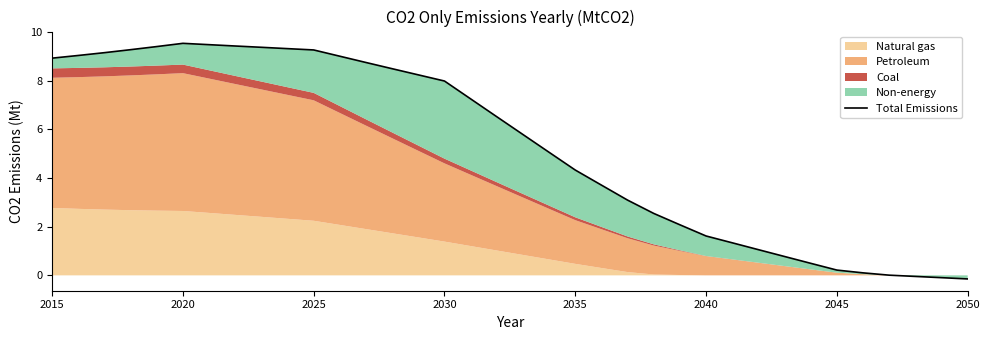

True or false: the data shows 1.7 at 22.

False